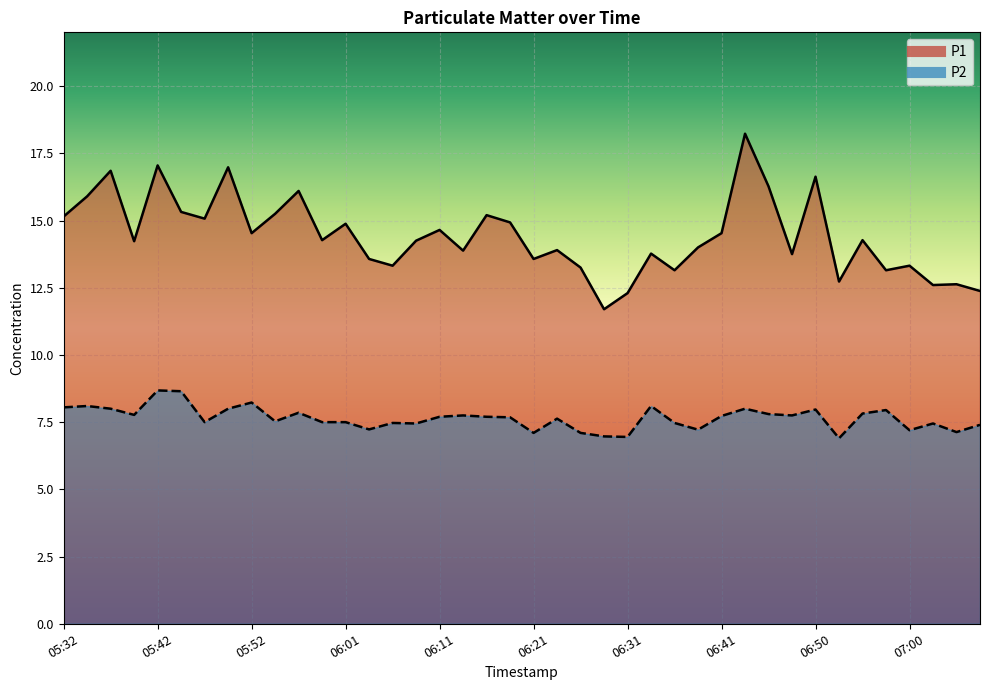

What is the difference between the second highest and second lowest values in the P1 series?

4.8